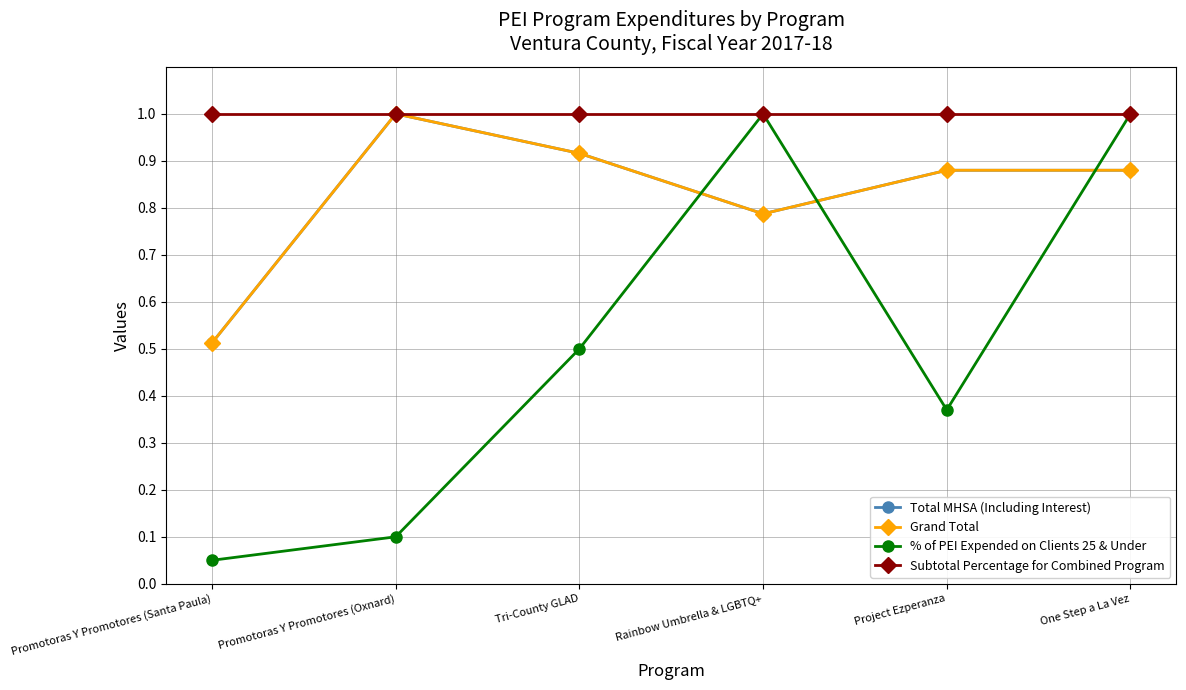

Does the chart have visible grid lines?

Yes